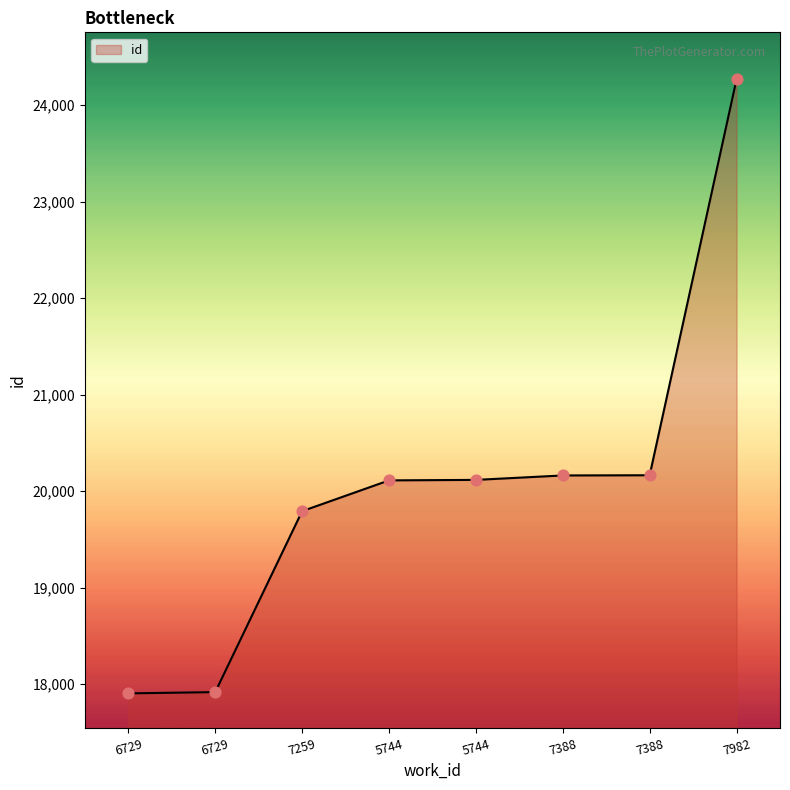

What is the ratio of the value at 6729 to the value at 5744?

0.9